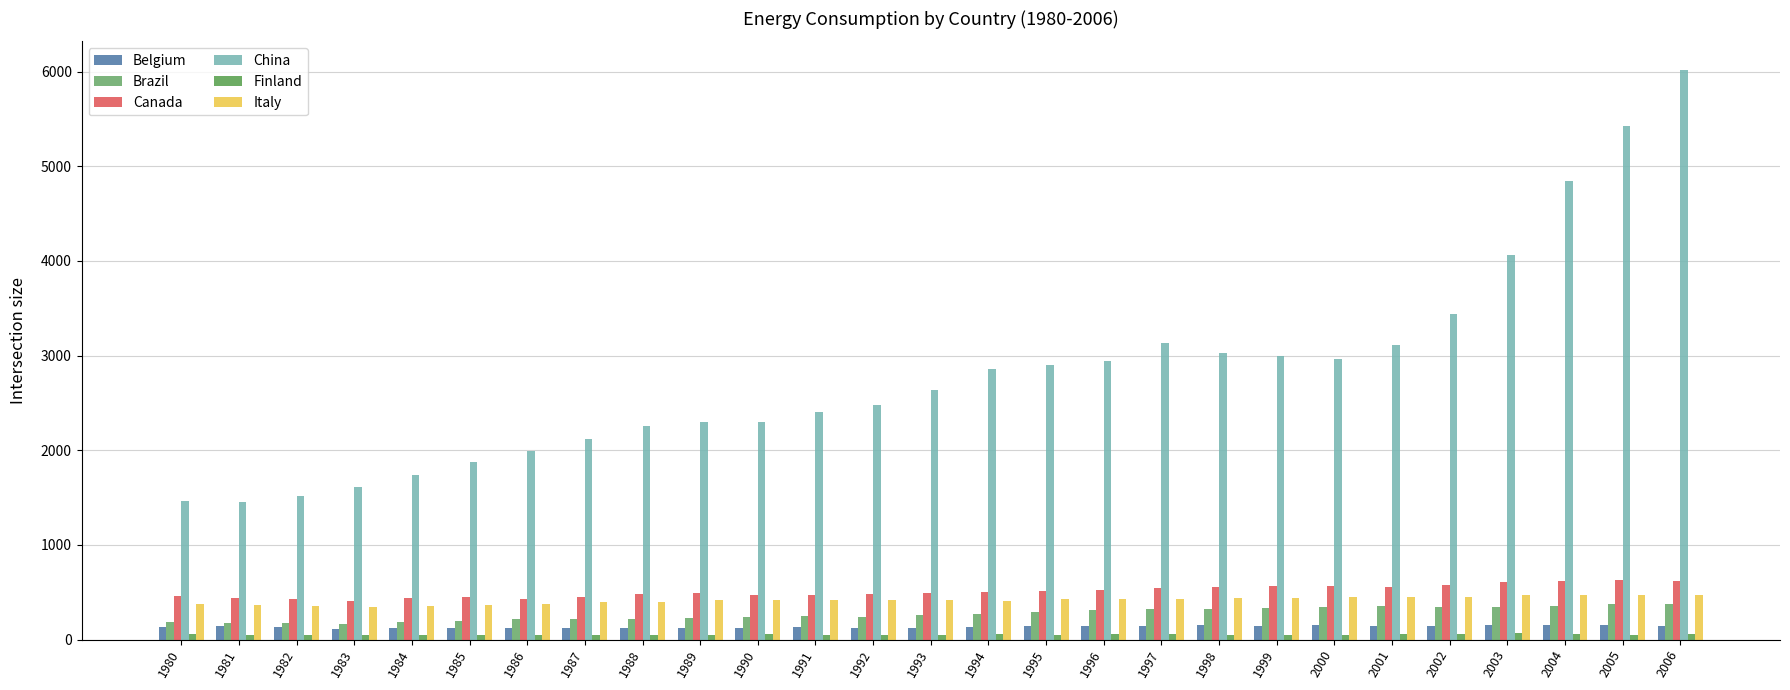

How many categories are shown in the chart?

27